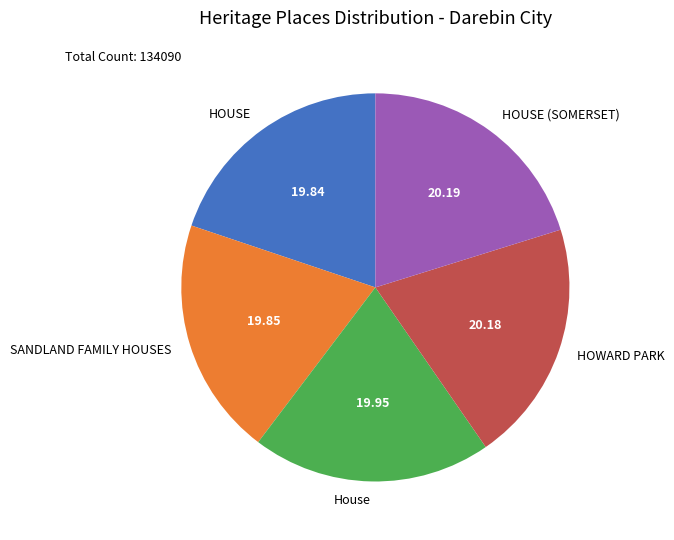

Is it true that HOUSE (SOMERSET) is 27% of the pie?

False